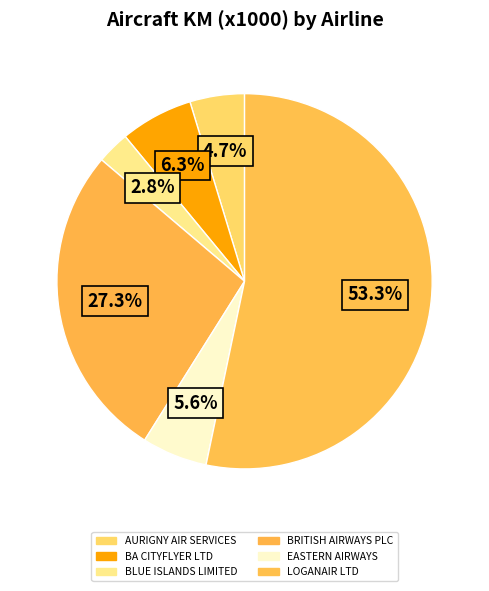

What portion of the pie excludes LOGANAIR LTD?

46.7%